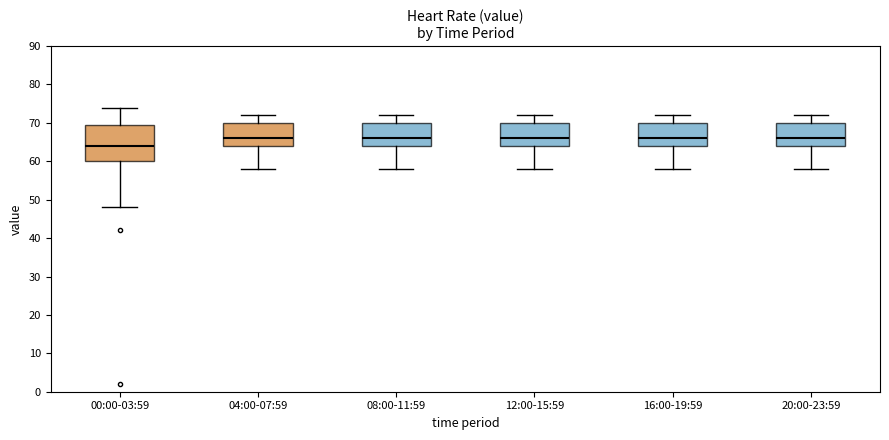

Where is the lower edge of the box for 12:00-15:59 on the y-axis? The values are not printed on the chart, so give them approximately, as read against the axis.

64